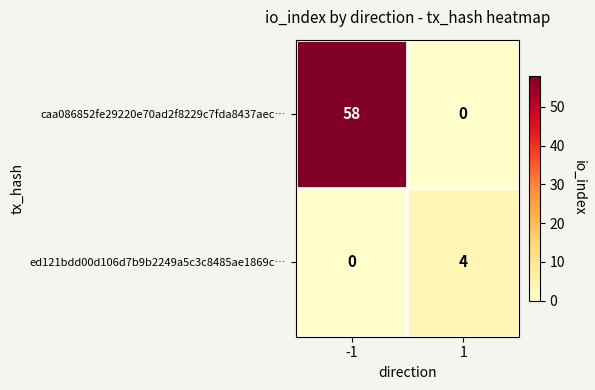

Reading left to right, what are all the values shown in this chart?

caa086852fe29220e70ad2f8229c7fda8437aec…: -1=58	1=0
ed121bdd00d106d7b9b2249a5c3c8485ae1869c…: -1=0	1=4